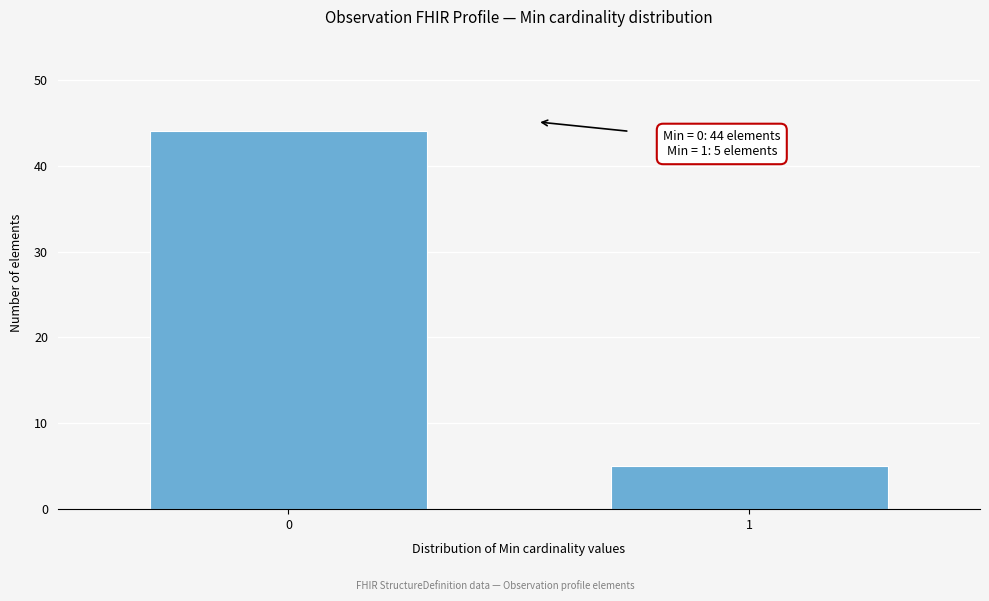

Reading left to right, extract all data points from this chart.

0=44	1=5